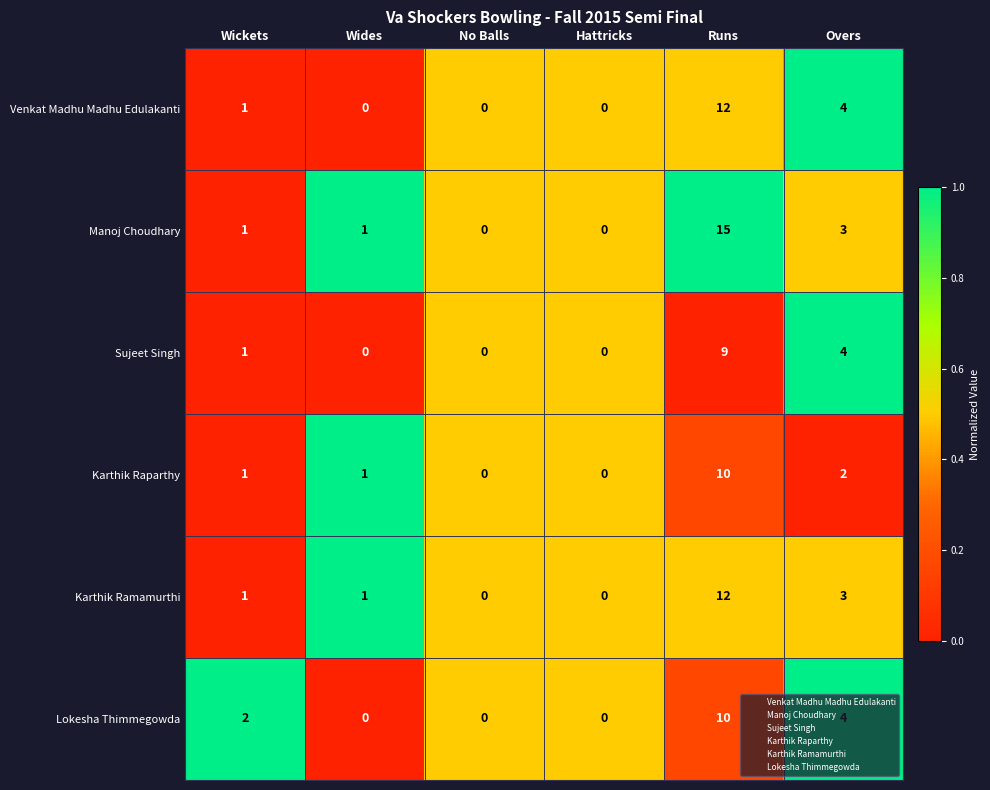

Which series has the widest spread of values?

Manoj Choudhary